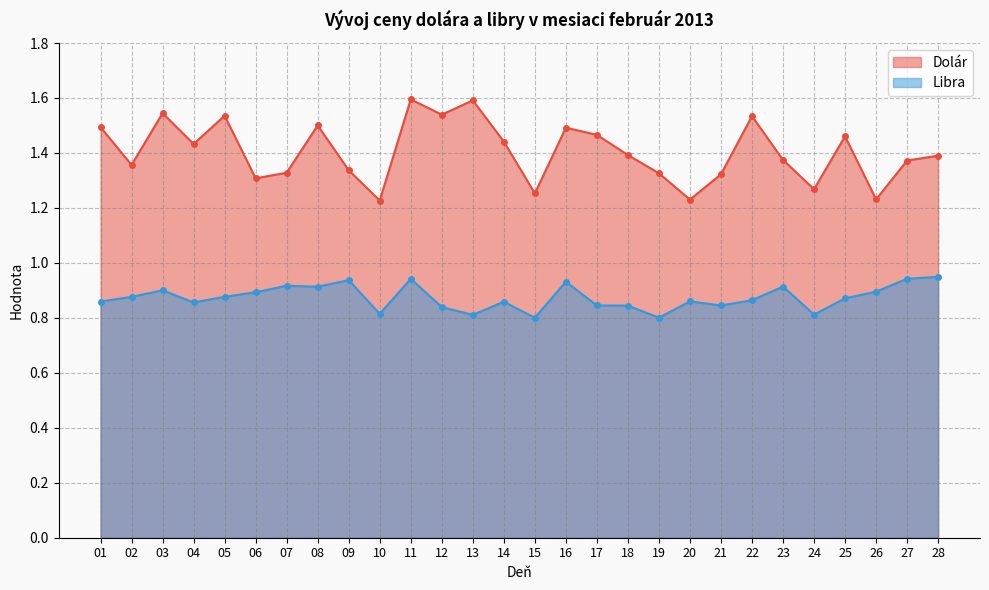

Rank the series by their maximum value, from lowest to highest.

Libra, Dolár